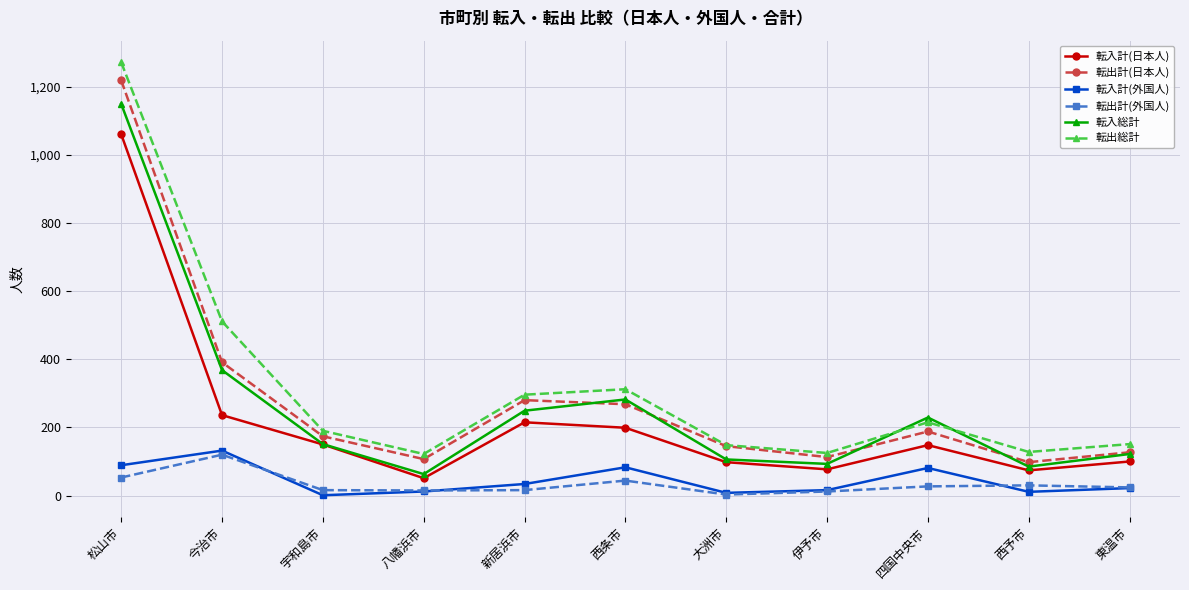

At which category does 転入計(外国人) reach its first local peak?

今治市